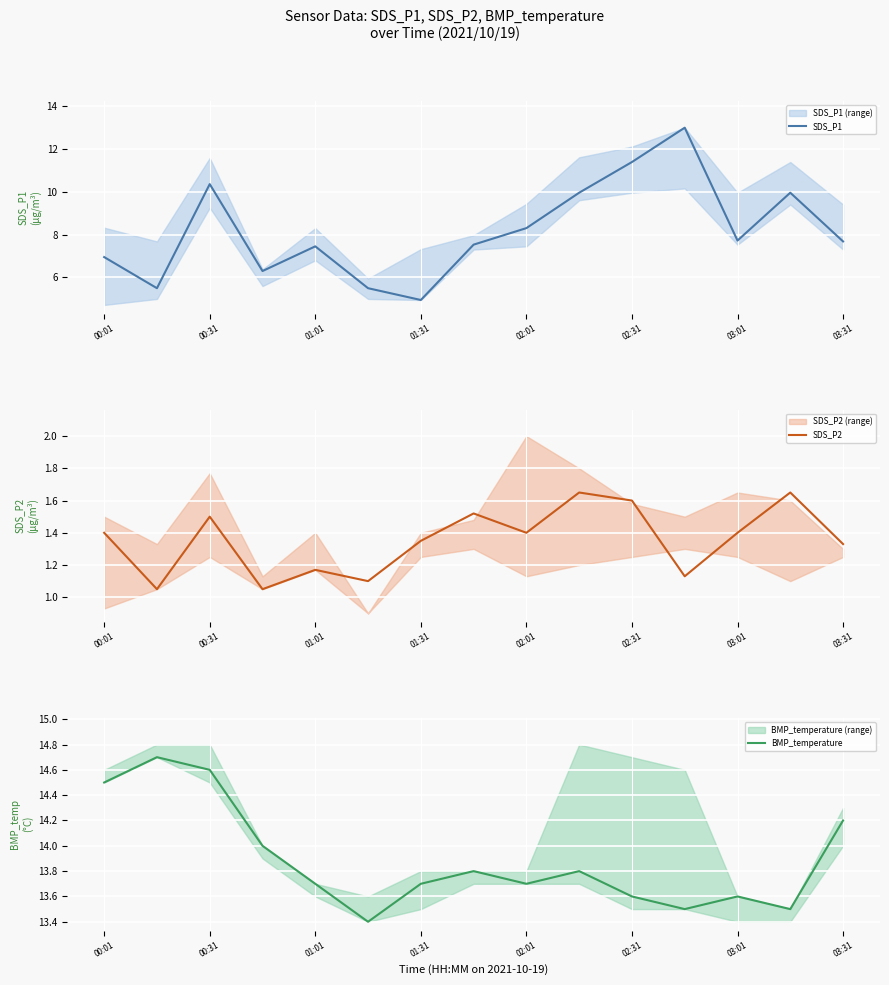

What is the maximum value for BMP_temperature?

14.7